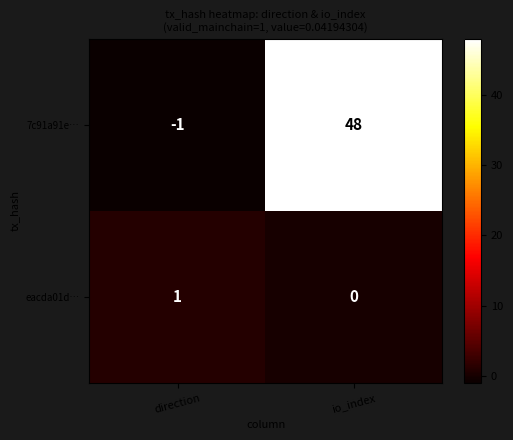

What is the maximum value for eacda01d…?

1